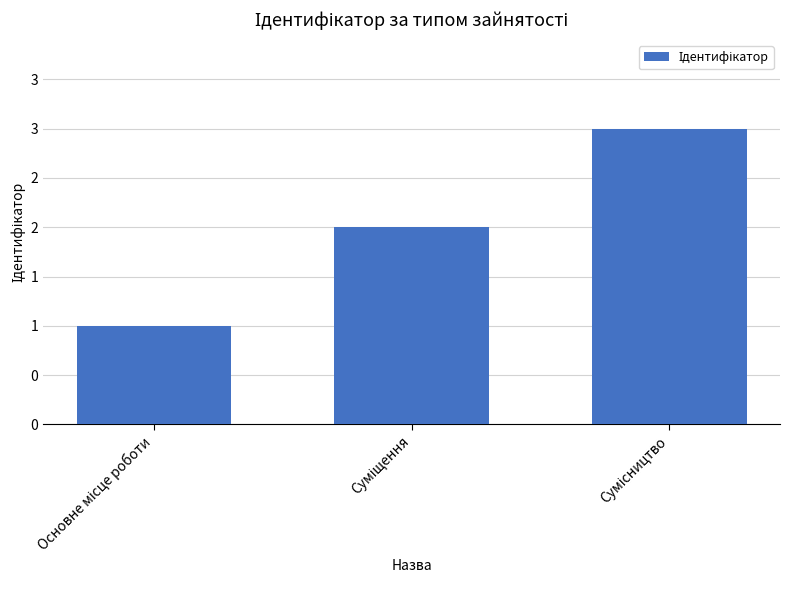

Which label corresponds to the smallest value in the chart?

Основне місце роботи